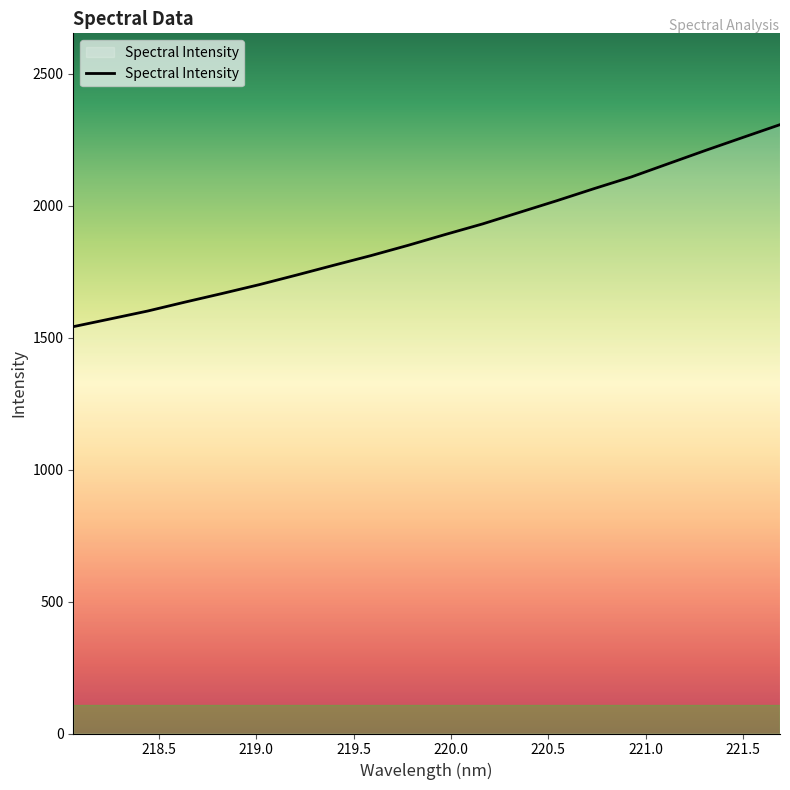

What is the minimum value shown in the chart?

1541.4